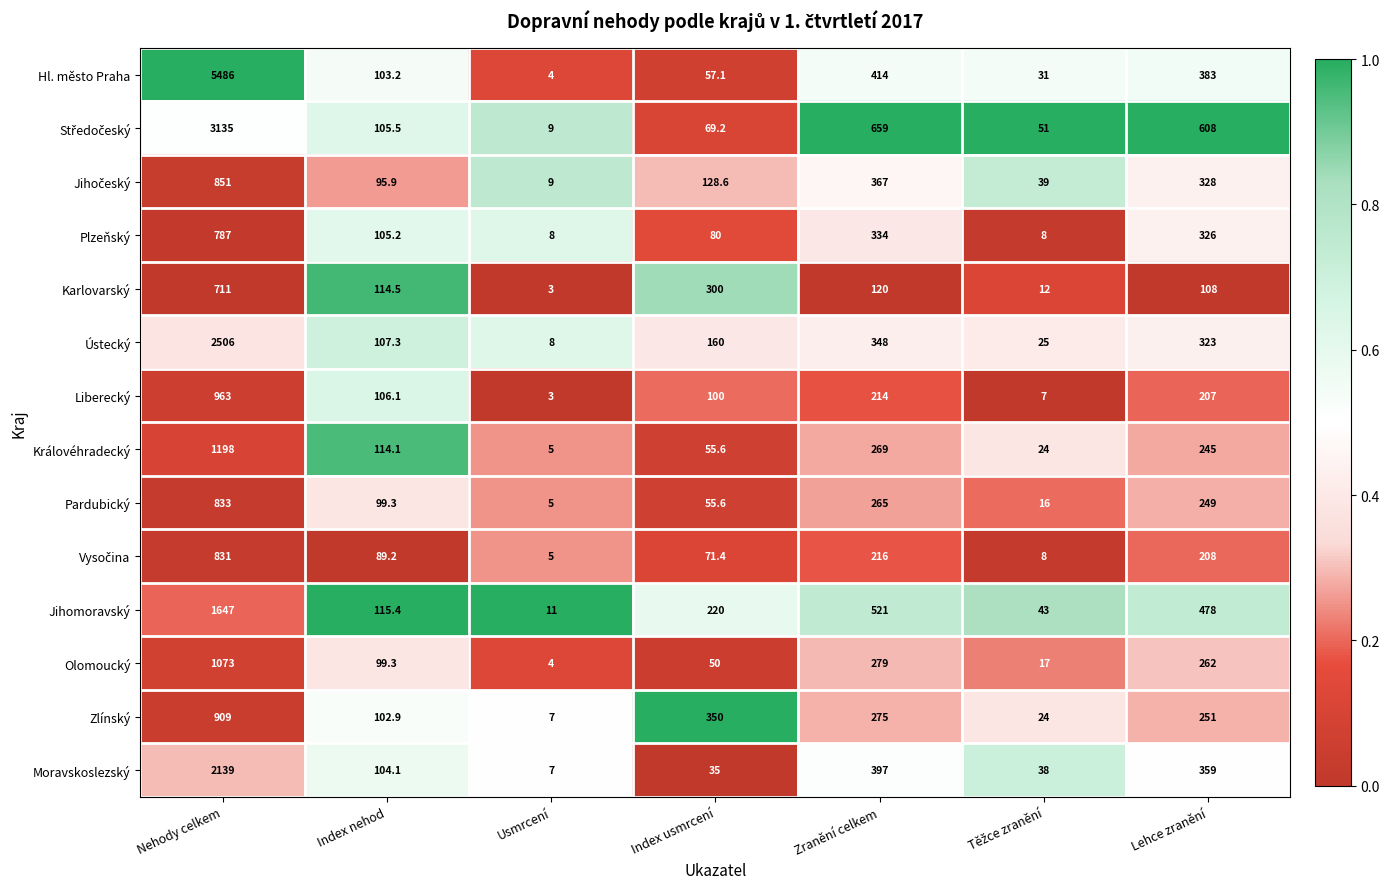

What is the spread (max minus min) of values at Usmrcení?

8.0